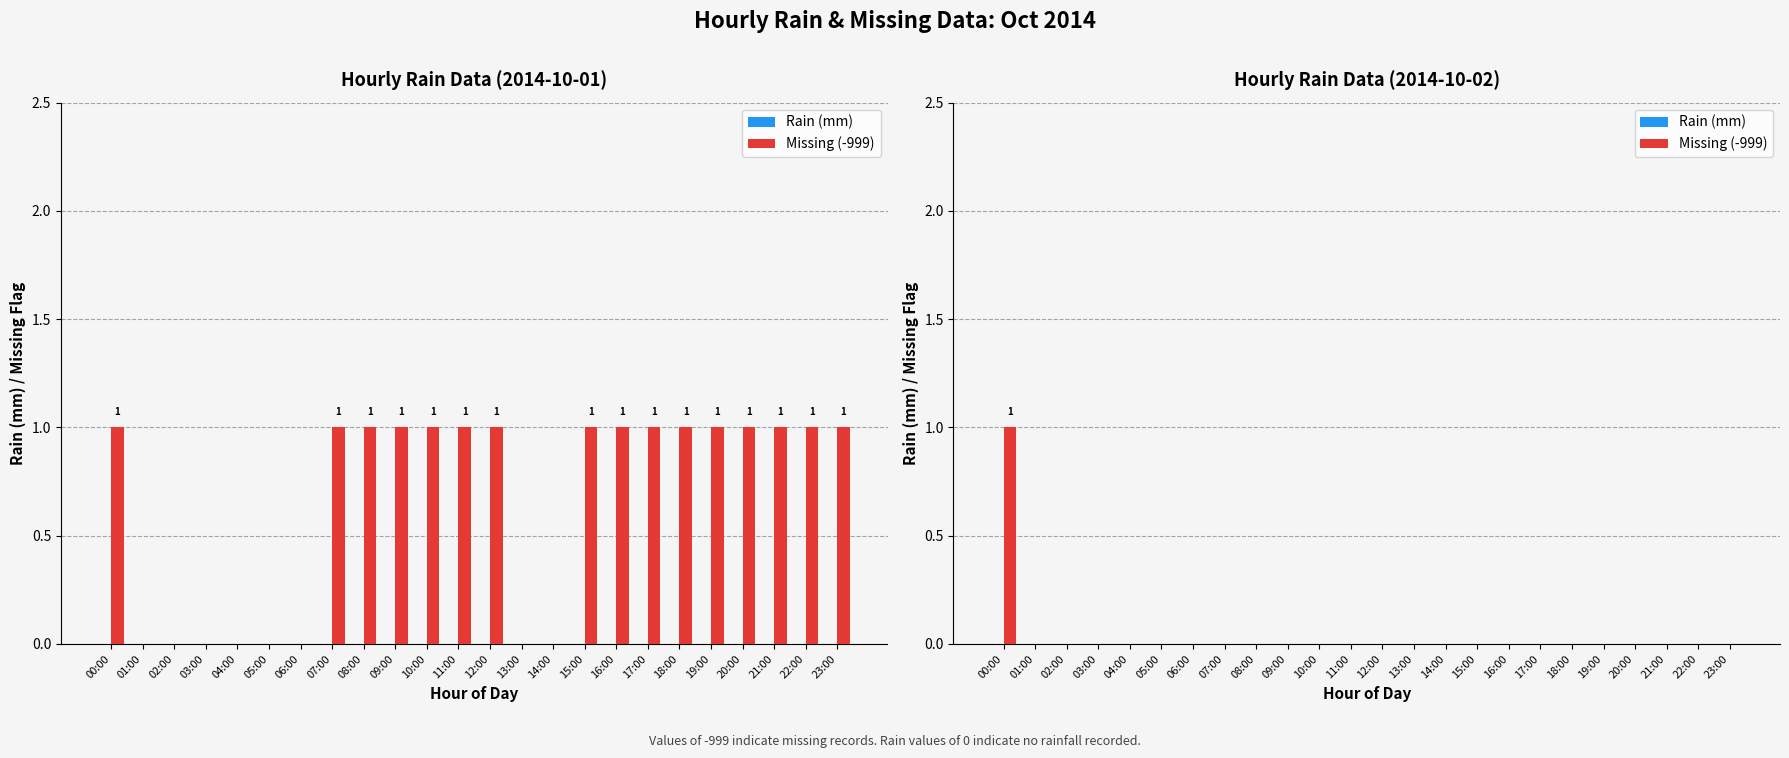

What are all the series names shown in the legend?

Rain (mm), Missing (-999)